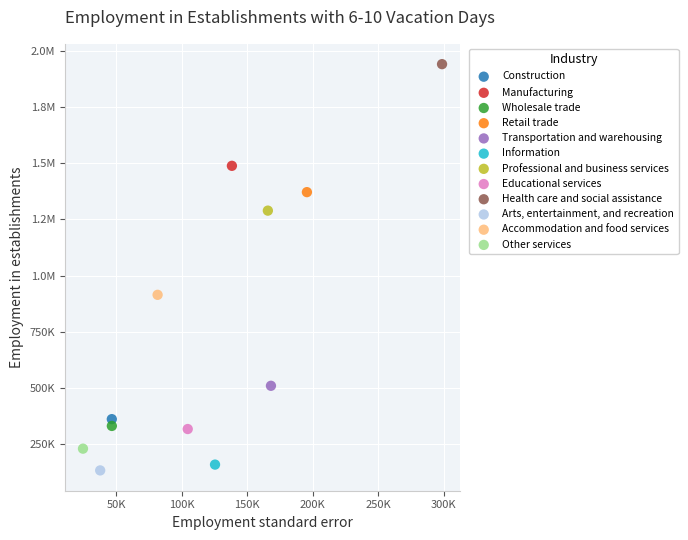

What are all the series names shown in the legend?

Construction, Manufacturing, Wholesale trade, Retail trade, Transportation and warehousing, Information, Professional and business services, Educational services, Health care and social assistance, Arts, entertainment, and recreation, Accommodation and food services, Other services